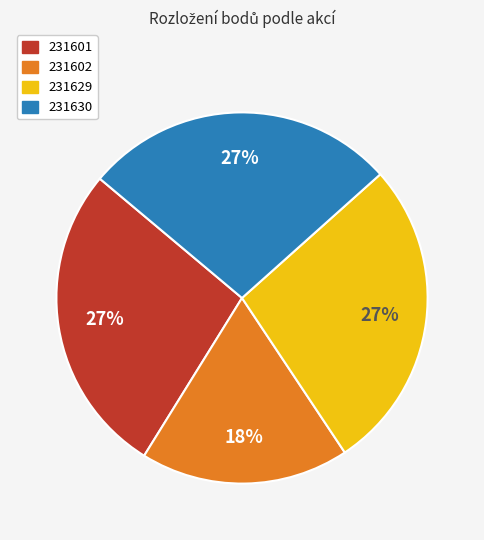

Do 231602 and 231630 together represent more than half of the pie?

No